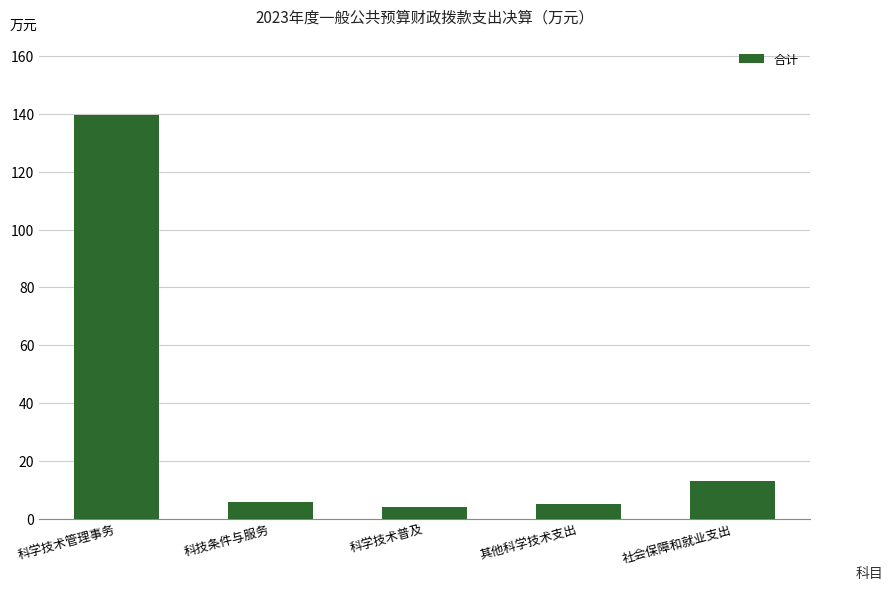

What is the smallest value displayed?

4.0